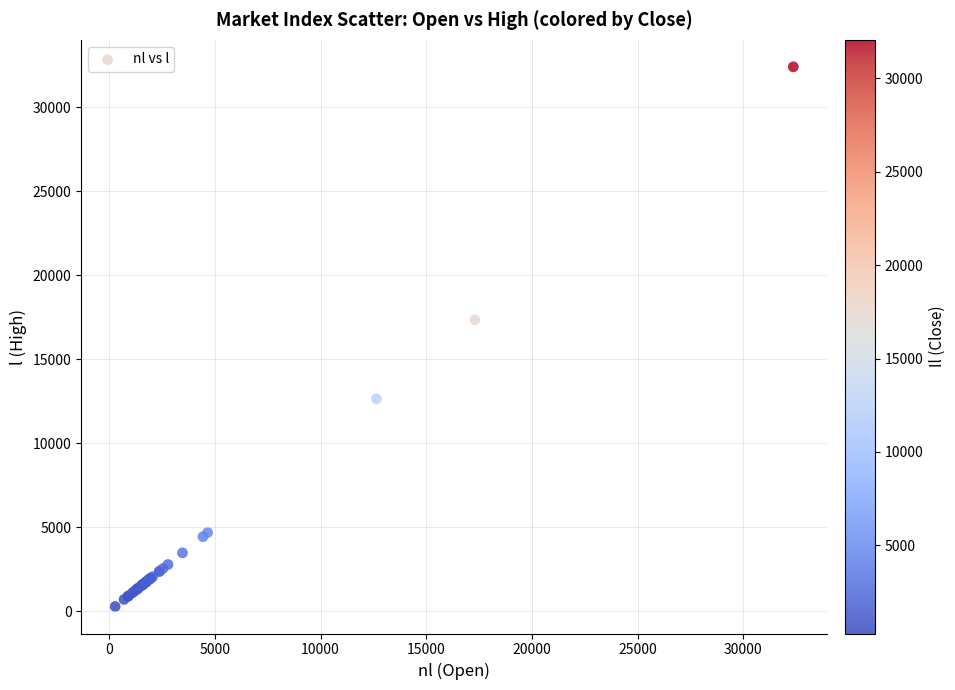

What Y value in the scatter plot is closest to 16348?

17355.7